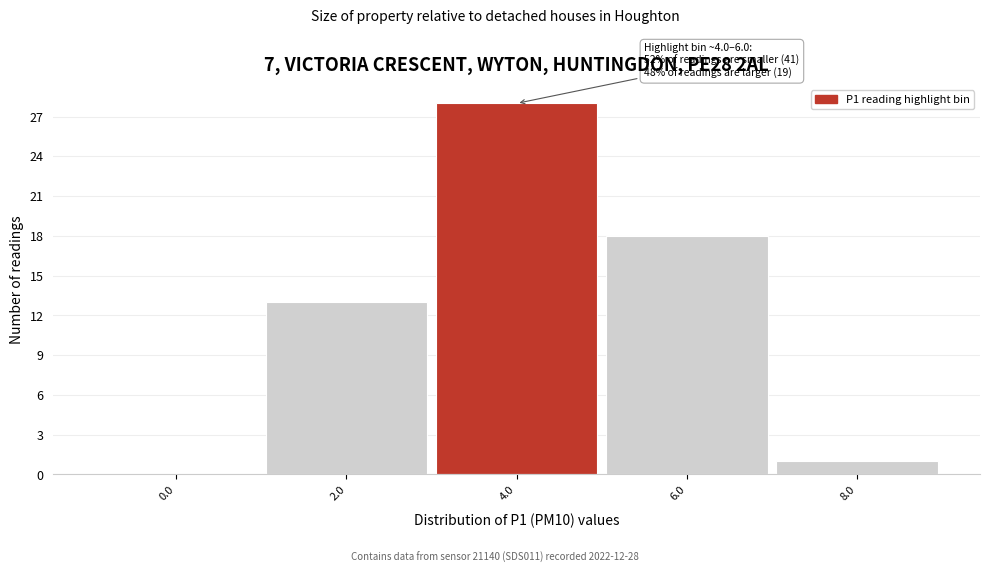

Reading left to right, transcribe all the data shown in this chart.

0.0=0	2.0=13	4.0=28	6.0=18	8.0=1